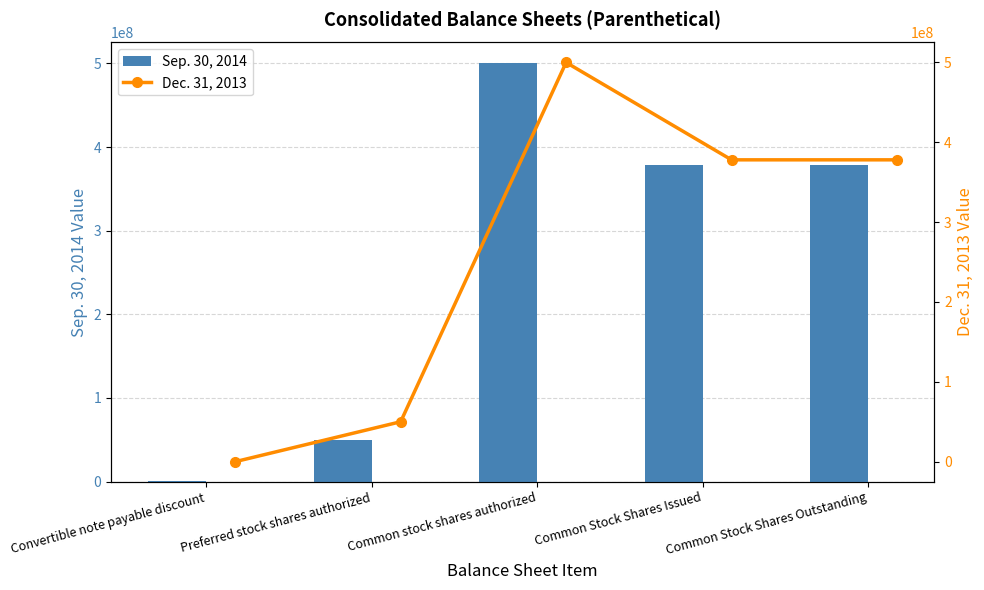

How many data points in Dec. 31, 2013 are less than 378033149?

2